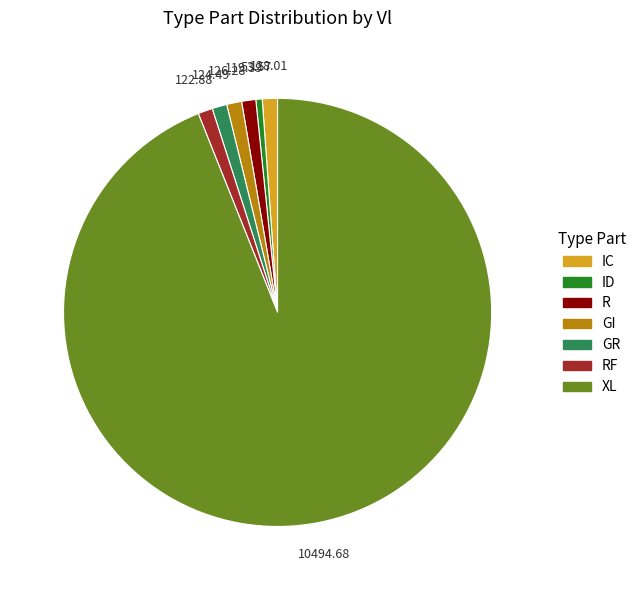

Is there any slice that represents more than half of the pie?

Yes